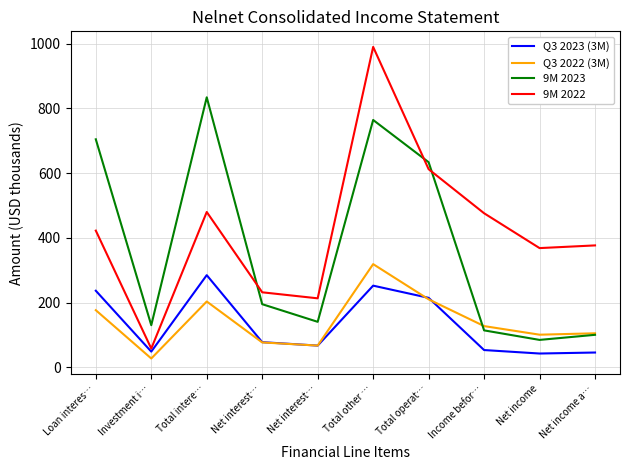

What is the difference between the highest and lowest values at Income befor…?

423.1